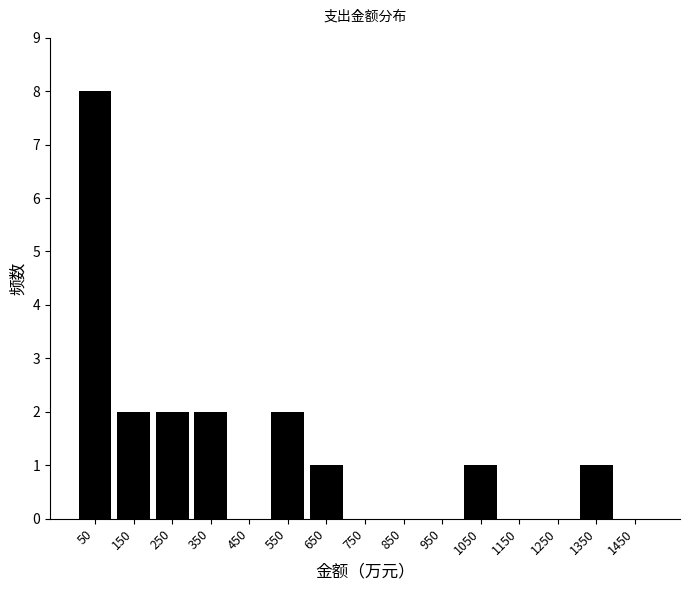

Over which range of the x-axis is the bar tallest?

0 to 100